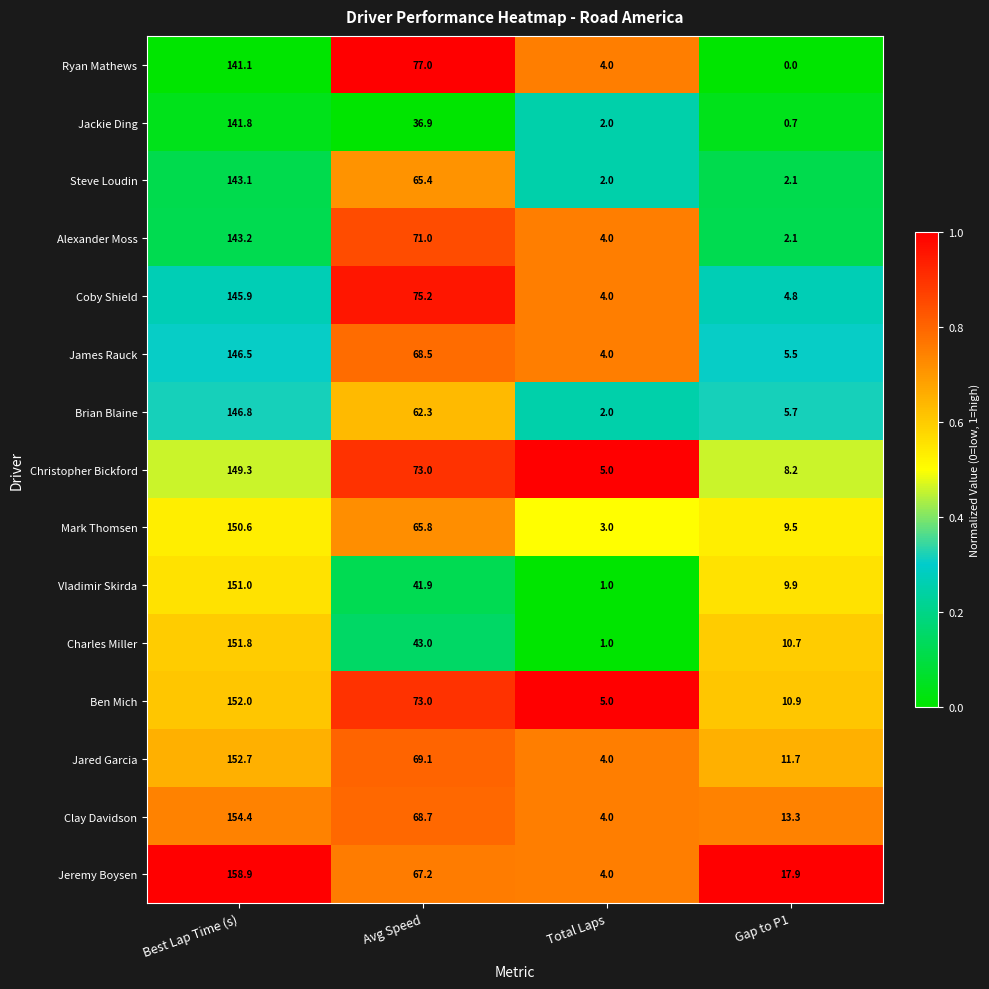

The Jared Garcia series shows 69.1 at Avg Speed. True or false?

True